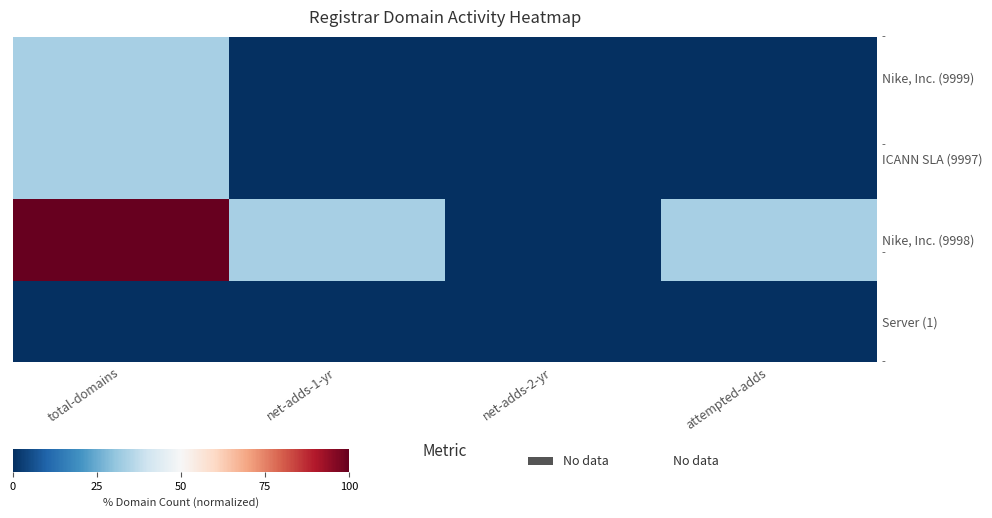

Rank the series by their maximum value, from highest to lowest.

Nike, Inc. (9998), Nike, Inc. (9999), ICANN SLA (9997), Server (1)